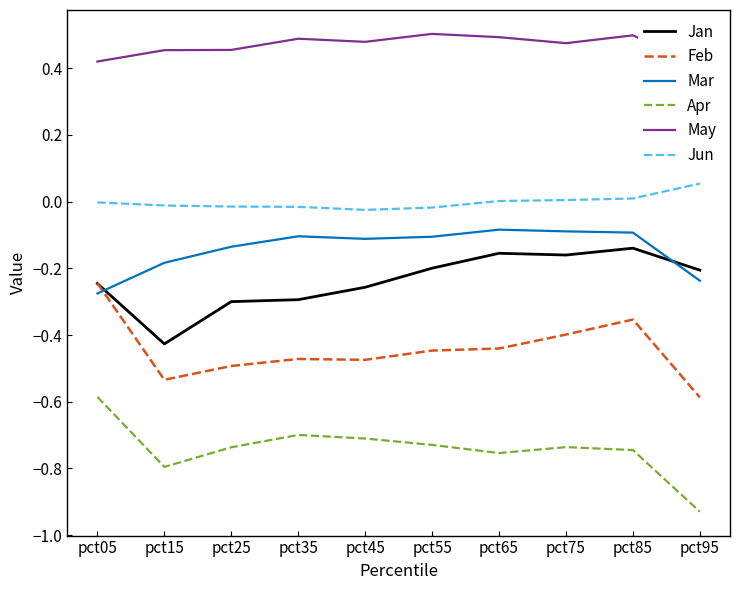

In Jan, how many points are higher than both neighbors (excluding endpoints)?

2